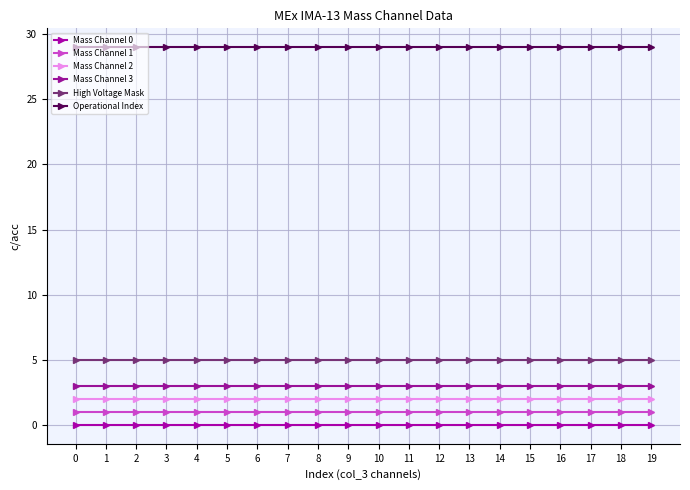

Reading left to right, list all the values displayed in this chart.

Mass Channel 0: 0	0	0	0	0	0	0	0	0	0	0	0	0	0	0	0	0	0	0	0
Mass Channel 1: 1	1	1	1	1	1	1	1	1	1	1	1	1	1	1	1	1	1	1	1
Mass Channel 2: 2	2	2	2	2	2	2	2	2	2	2	2	2	2	2	2	2	2	2	2
Mass Channel 3: 3	3	3	3	3	3	3	3	3	3	3	3	3	3	3	3	3	3	3	3
High Voltage Mask: 5	5	5	5	5	5	5	5	5	5	5	5	5	5	5	5	5	5	5	5
Operational Index: 29	29	29	29	29	29	29	29	29	29	29	29	29	29	29	29	29	29	29	29